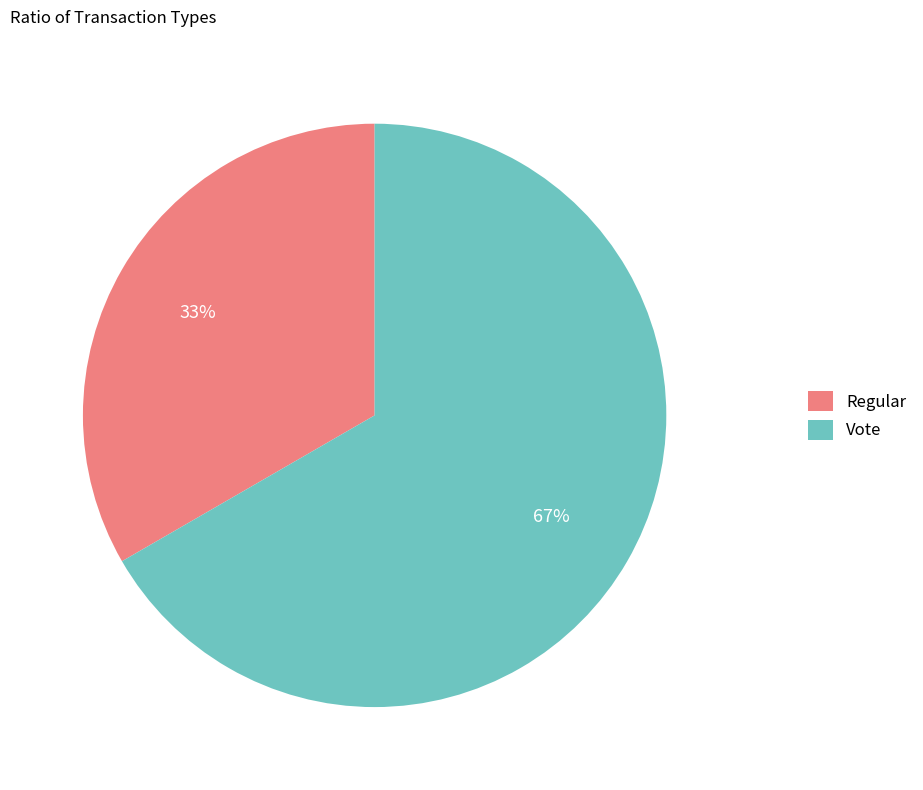

Is there any slice that represents more than half of the pie?

Yes